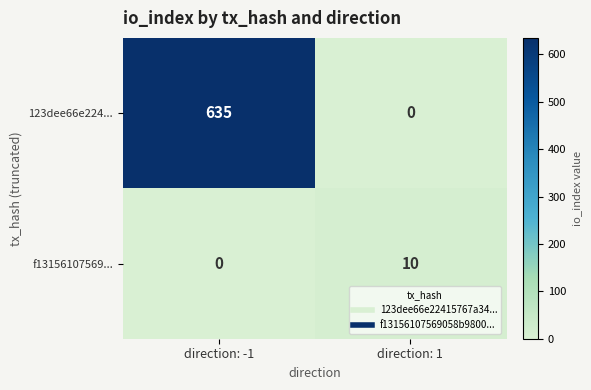

Reading right to left, list all the values displayed in this chart.

123dee66e224...: direction: 1=0	direction: -1=635
f13156107569...: direction: 1=10	direction: -1=0